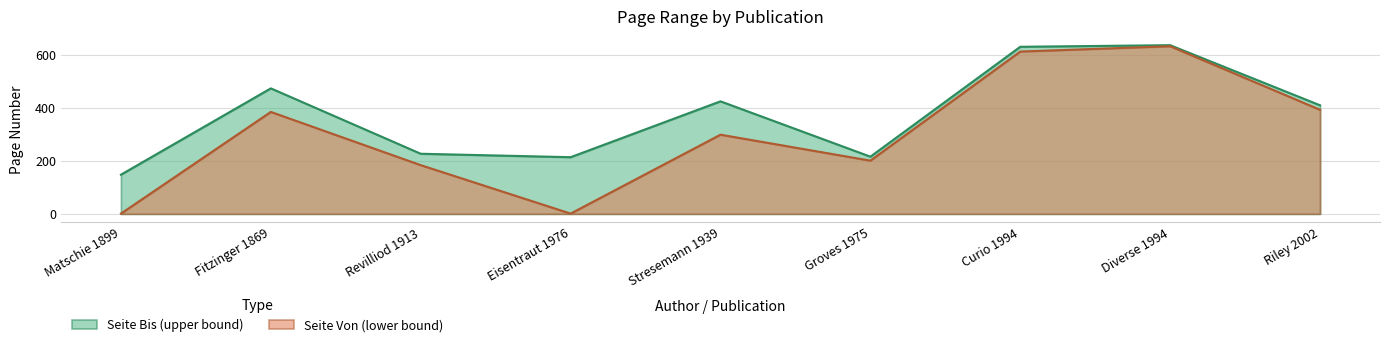

Reading left to right, list all the values displayed in this chart.

Seite Bis (upper): Matschie 1899=148	Fitzinger 1869=474	Revilliod 1913=227	Eisentraut 1976=214	Stresemann 1939=425	Groves 1975=216	Curio 1994=631	Diverse 1994=637	Riley 2002=410
Seite Von (lower): Matschie 1899=1	Fitzinger 1869=385	Revilliod 1913=184	Eisentraut 1976=1	Stresemann 1939=299	Groves 1975=201	Curio 1994=613	Diverse 1994=633	Riley 2002=393